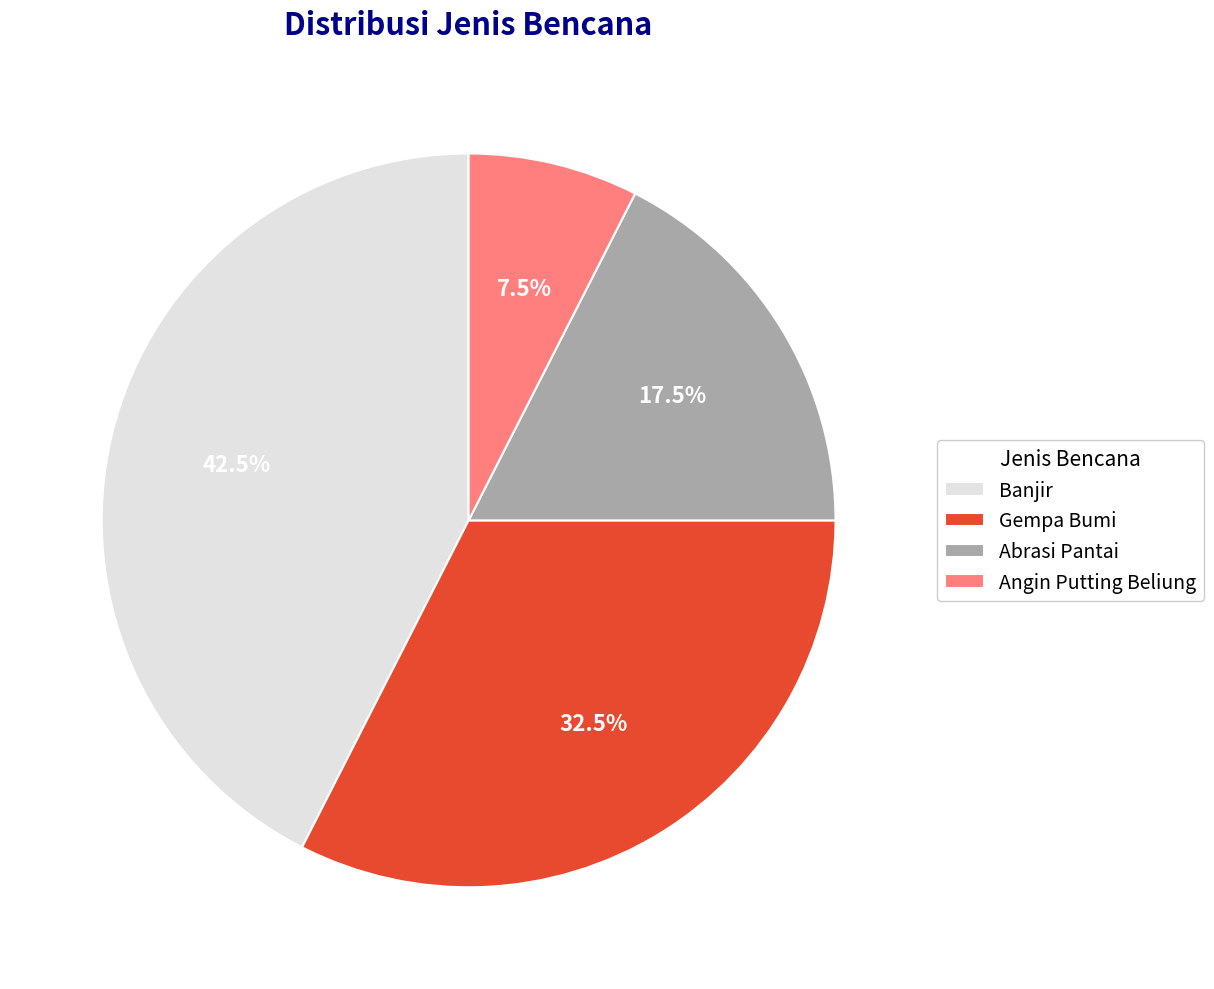

Is Banjir the majority of the pie?

No